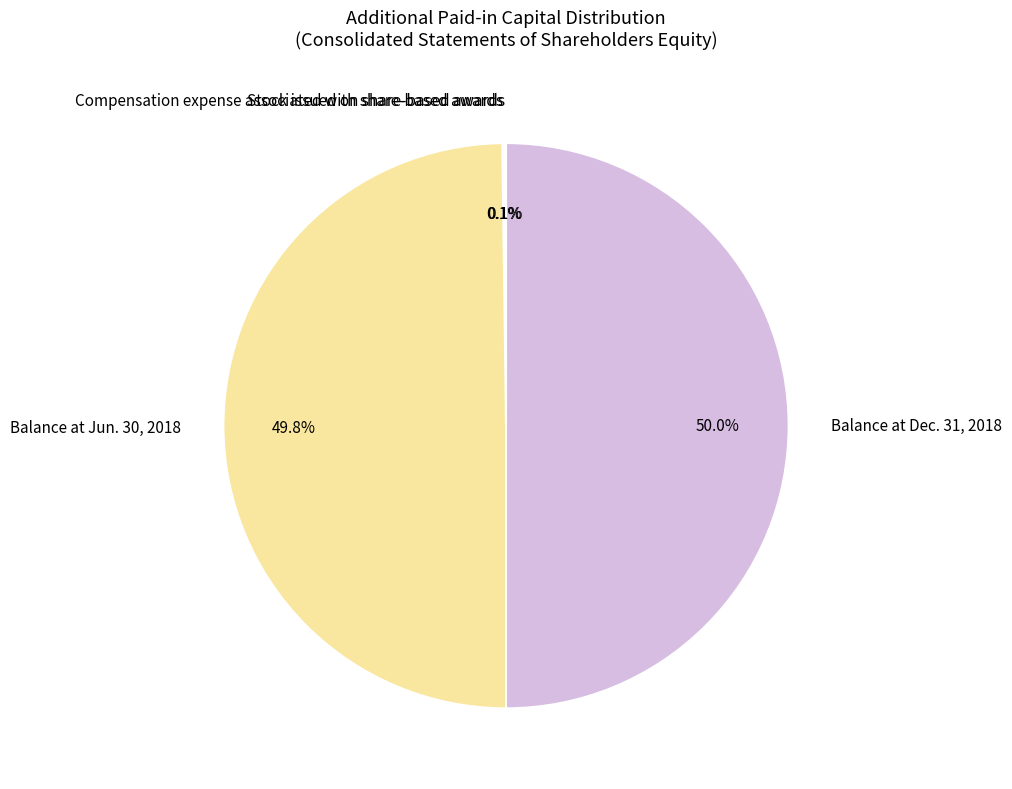

What percentage do Balance at Dec. 31, 2018 and Balance at Jun. 30, 2018 together represent?

99.8%